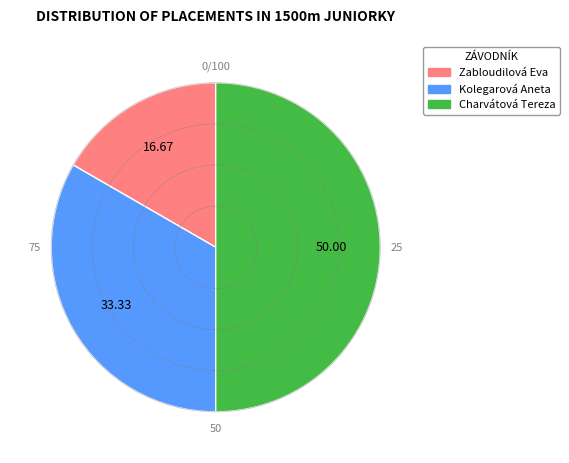

Approximately how many times larger is the value at Charvátová Tereza compared to Zabloudilová Eva?

3.0